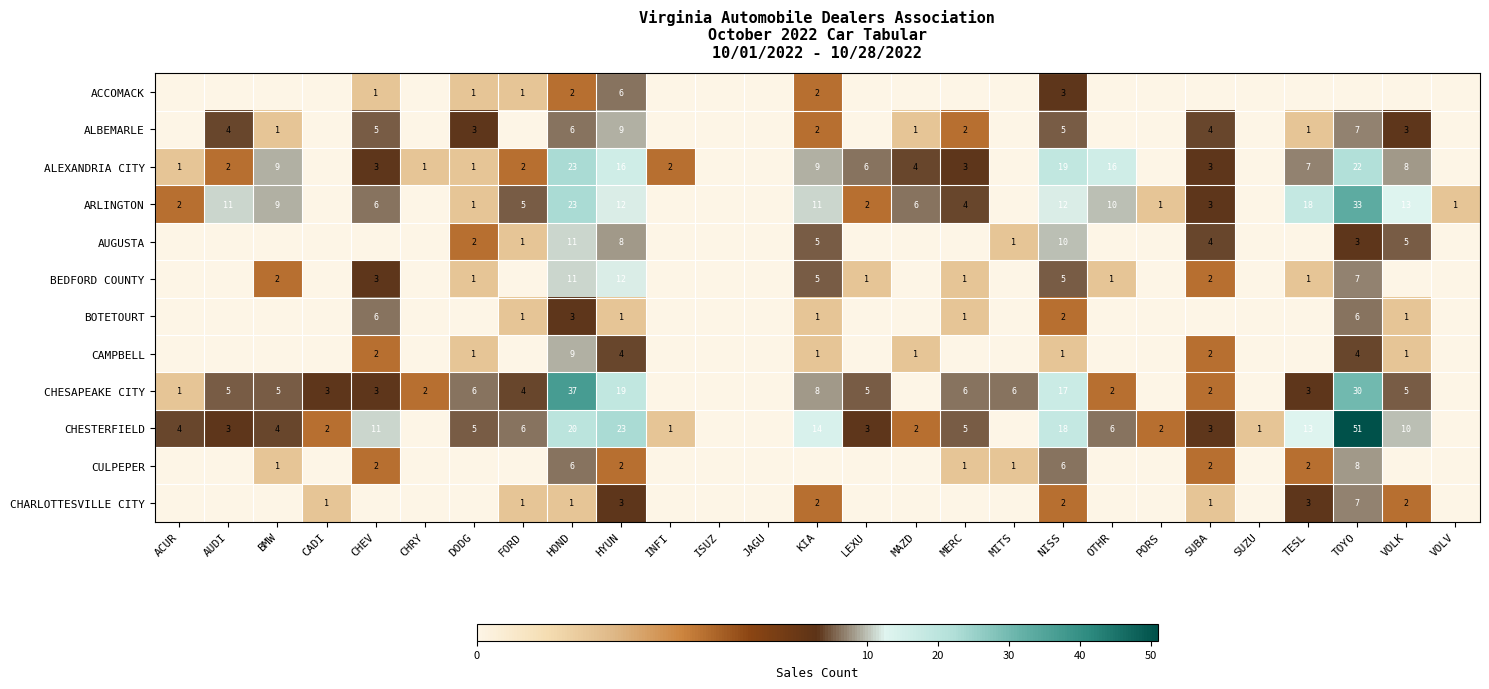

At which category is the sum across all series the highest?

TOYO